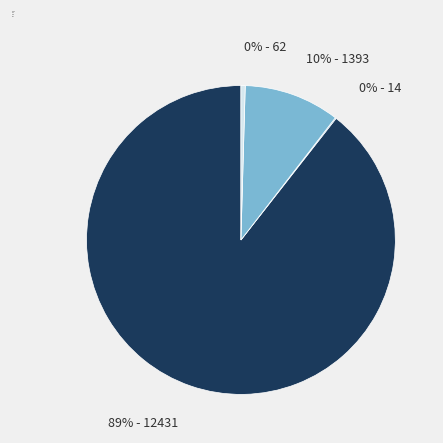

What is the majority slice?

12431